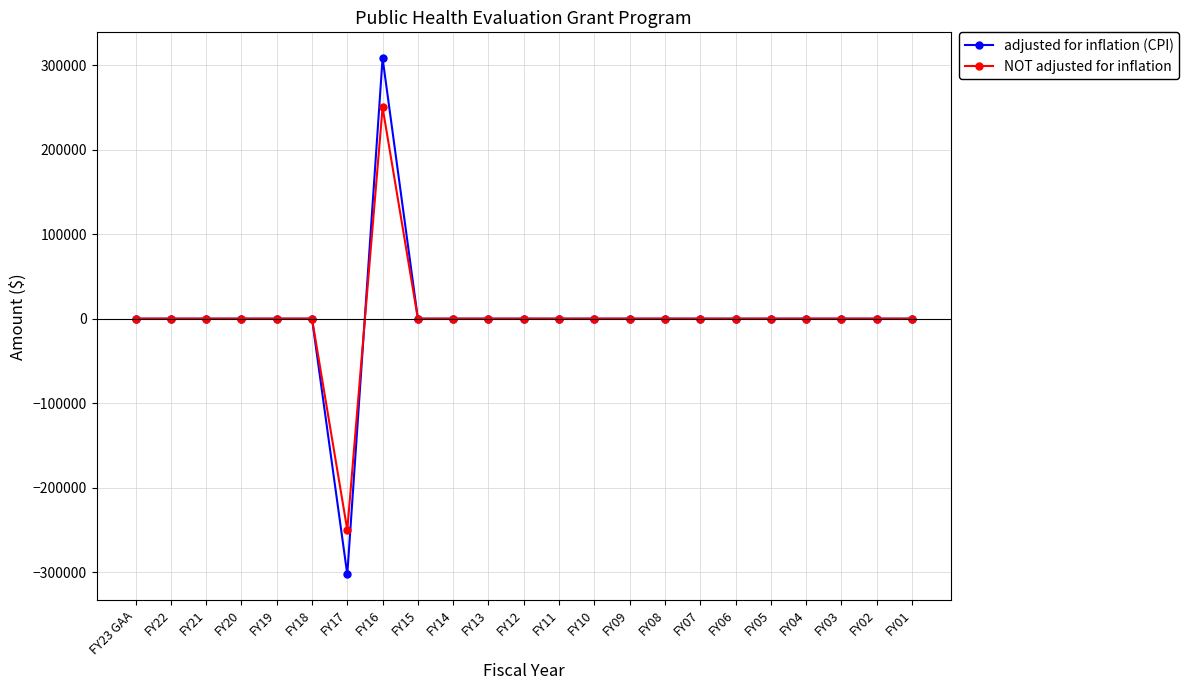

What is the label of the 1st point from the left?

FY23 GAA